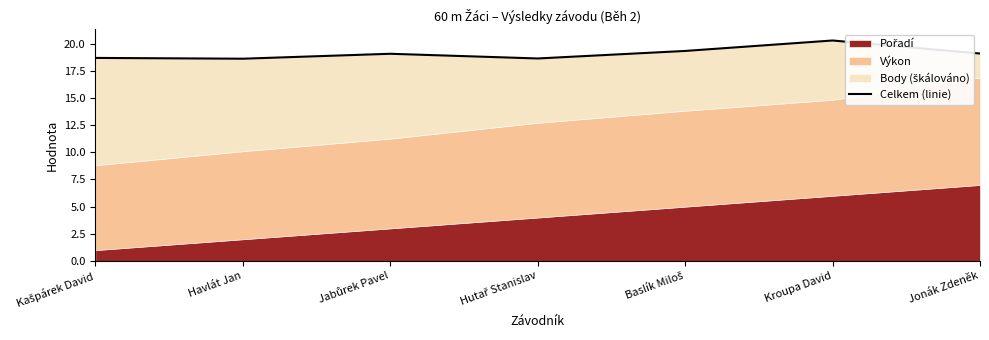

How many points are lower than both their immediate neighbors (excluding endpoints)?

2